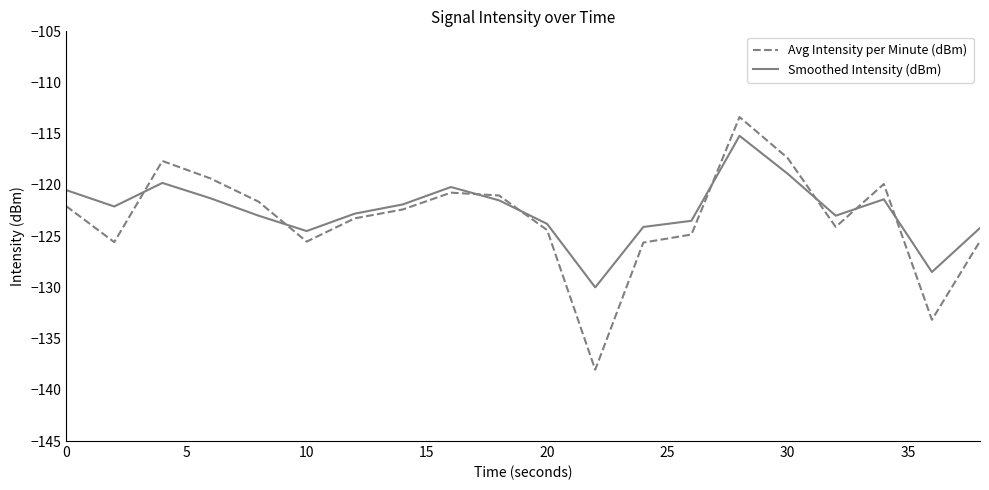

Rank the series by their maximum value, from highest to lowest.

Avg Intensity per Minute (dBm), Smoothed Intensity (dBm)